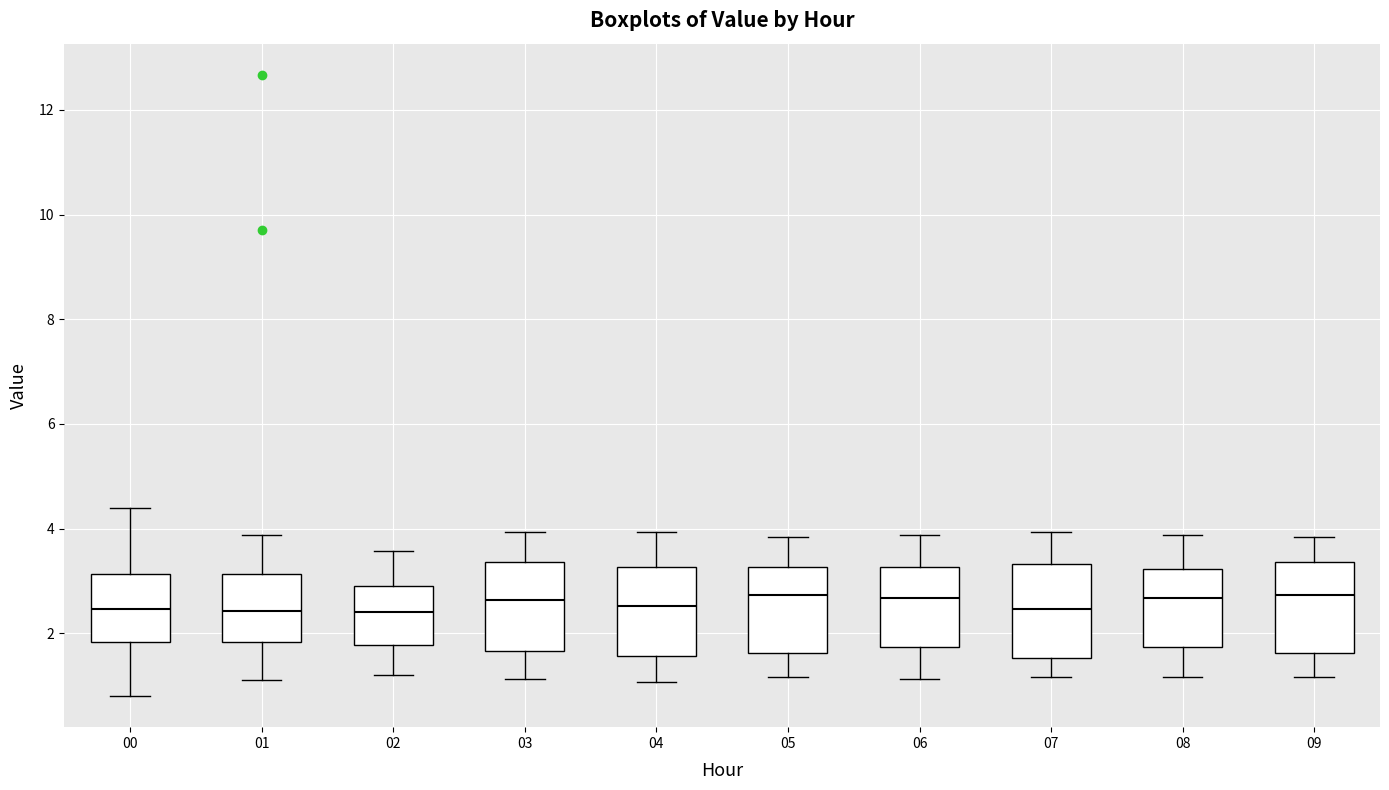

Reading left to right, read every box against the y-axis: the position of its median line, the range the box covers, and the ends of its whiskers. The values are not printed on the chart, so give them approximately, as read against the axis.

00: median 2.4, box 1.8 to 3.2, whiskers 0.8 to 4.4
01: median 2.4, box 1.8 to 3.2, whiskers 1.2 to 3.8
02: median 2.4, box 1.8 to 3.0, whiskers 1.2 to 3.6
03: median 2.6, box 1.6 to 3.4, whiskers 1.2 to 4.0
04: median 2.6, box 1.6 to 3.2, whiskers 1.0 to 4.0
05: median 2.8, box 1.6 to 3.2, whiskers 1.2 to 3.8
06: median 2.6, box 1.8 to 3.2, whiskers 1.2 to 3.8
07: median 2.4, box 1.6 to 3.4, whiskers 1.2 to 4.0
08: median 2.6, box 1.8 to 3.2, whiskers 1.2 to 3.8
09: median 2.8, box 1.6 to 3.4, whiskers 1.2 to 3.8